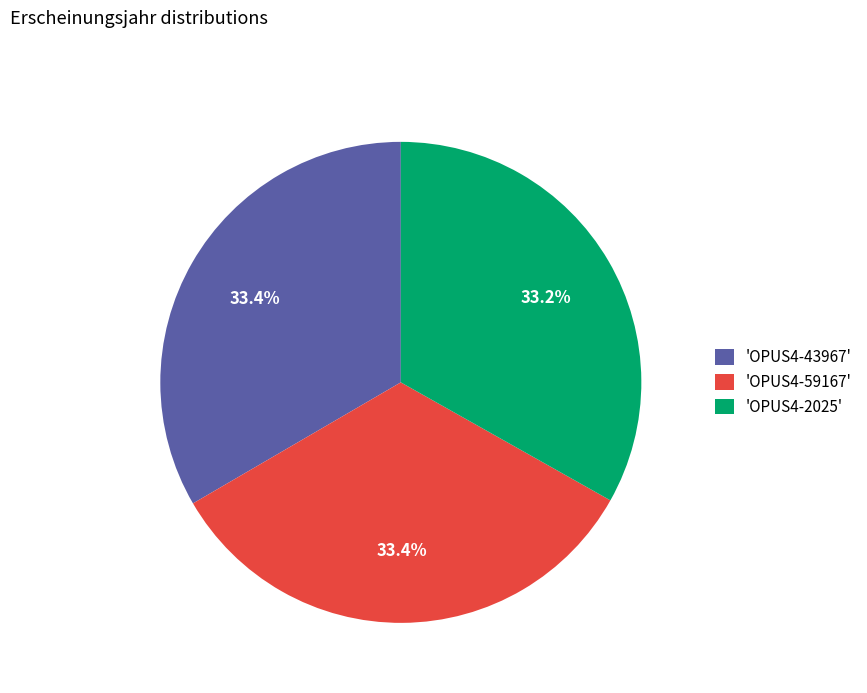

What is the ratio of the value at 'OPUS4-43967' to the value at 'OPUS4-2025'?

1.0